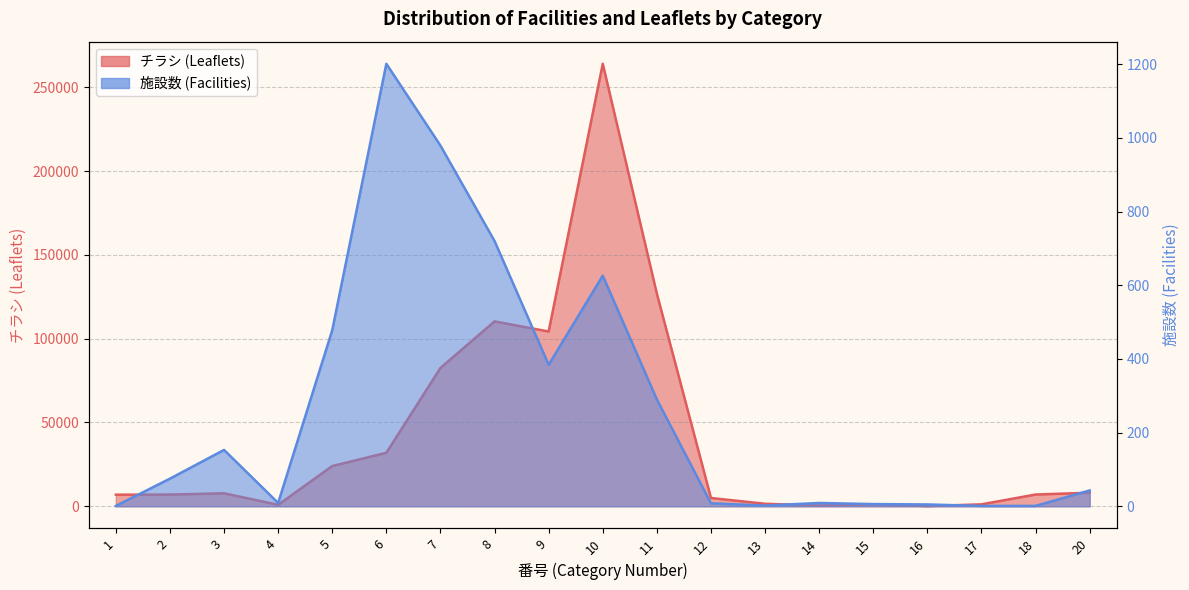

True or false: チラシ and 施設数 cross at least once.

False